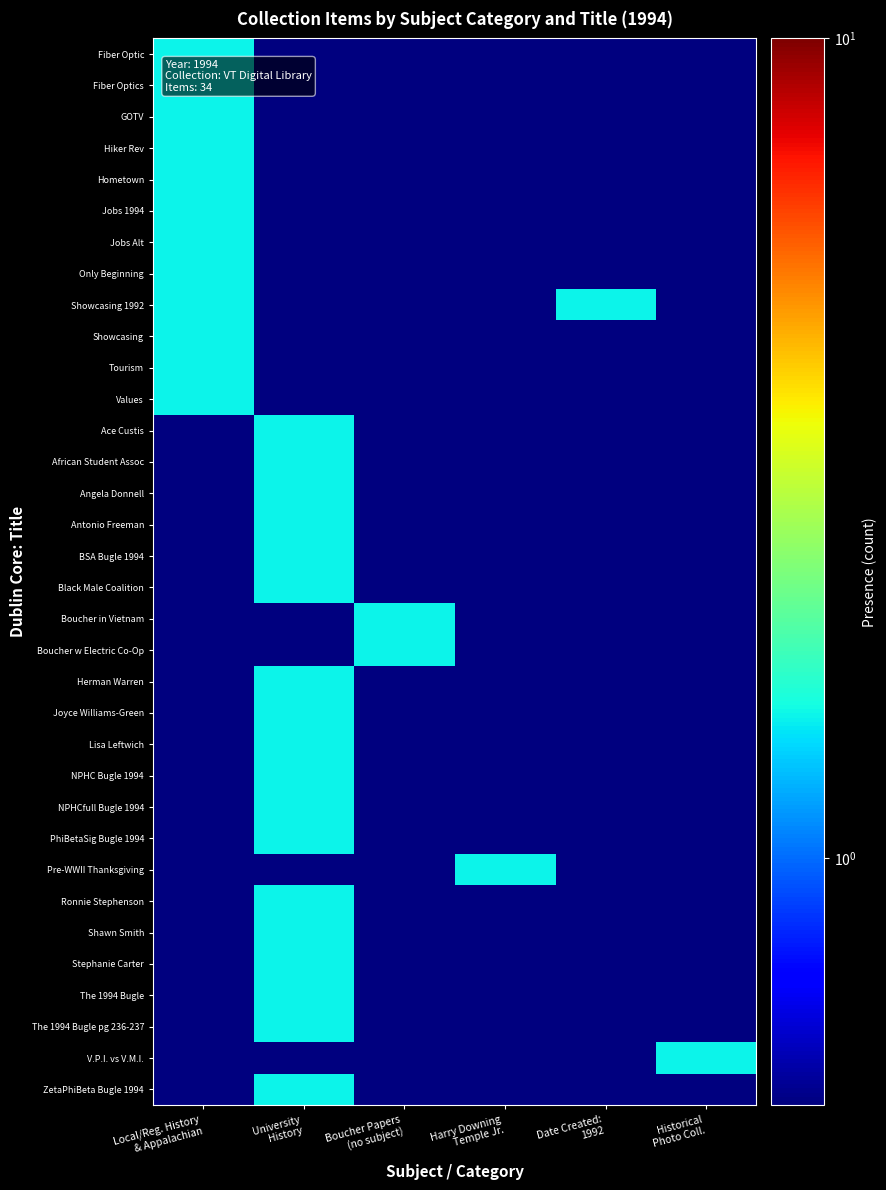

Reading right to left, list all the values displayed in this chart.

Fiber Optic: Historical
Photo Coll.=0.5	Date Created:
1992=0.5	Harry Downing
Temple Jr.=0.5	Boucher Papers
(no subject)=0.5	University
History=0.5	Local/Reg. History
& Appalachian=1.5
Fiber Optics: Historical
Photo Coll.=0.5	Date Created:
1992=0.5	Harry Downing
Temple Jr.=0.5	Boucher Papers
(no subject)=0.5	University
History=0.5	Local/Reg. History
& Appalachian=1.5
GOTV: Historical
Photo Coll.=0.5	Date Created:
1992=0.5	Harry Downing
Temple Jr.=0.5	Boucher Papers
(no subject)=0.5	University
History=0.5	Local/Reg. History
& Appalachian=1.5
Hiker Rev: Historical
Photo Coll.=0.5	Date Created:
1992=0.5	Harry Downing
Temple Jr.=0.5	Boucher Papers
(no subject)=0.5	University
History=0.5	Local/Reg. History
& Appalachian=1.5
Hometown: Historical
Photo Coll.=0.5	Date Created:
1992=0.5	Harry Downing
Temple Jr.=0.5	Boucher Papers
(no subject)=0.5	University
History=0.5	Local/Reg. History
& Appalachian=1.5
Jobs 1994: Historical
Photo Coll.=0.5	Date Created:
1992=0.5	Harry Downing
Temple Jr.=0.5	Boucher Papers
(no subject)=0.5	University
History=0.5	Local/Reg. History
& Appalachian=1.5
Jobs Alt: Historical
Photo Coll.=0.5	Date Created:
1992=0.5	Harry Downing
Temple Jr.=0.5	Boucher Papers
(no subject)=0.5	University
History=0.5	Local/Reg. History
& Appalachian=1.5
Only Beginning: Historical
Photo Coll.=0.5	Date Created:
1992=0.5	Harry Downing
Temple Jr.=0.5	Boucher Papers
(no subject)=0.5	University
History=0.5	Local/Reg. History
& Appalachian=1.5
Showcasing 1992: Historical
Photo Coll.=0.5	Date Created:
1992=1.5	Harry Downing
Temple Jr.=0.5	Boucher Papers
(no subject)=0.5	University
History=0.5	Local/Reg. History
& Appalachian=1.5
Showcasing: Historical
Photo Coll.=0.5	Date Created:
1992=0.5	Harry Downing
Temple Jr.=0.5	Boucher Papers
(no subject)=0.5	University
History=0.5	Local/Reg. History
& Appalachian=1.5
Tourism: Historical
Photo Coll.=0.5	Date Created:
1992=0.5	Harry Downing
Temple Jr.=0.5	Boucher Papers
(no subject)=0.5	University
History=0.5	Local/Reg. History
& Appalachian=1.5
Values: Historical
Photo Coll.=0.5	Date Created:
1992=0.5	Harry Downing
Temple Jr.=0.5	Boucher Papers
(no subject)=0.5	University
History=0.5	Local/Reg. History
& Appalachian=1.5
Ace Custis: Historical
Photo Coll.=0.5	Date Created:
1992=0.5	Harry Downing
Temple Jr.=0.5	Boucher Papers
(no subject)=0.5	University
History=1.5	Local/Reg. History
& Appalachian=0.5
African Student Assoc: Historical
Photo Coll.=0.5	Date Created:
1992=0.5	Harry Downing
Temple Jr.=0.5	Boucher Papers
(no subject)=0.5	University
History=1.5	Local/Reg. History
& Appalachian=0.5
Angela Donnell: Historical
Photo Coll.=0.5	Date Created:
1992=0.5	Harry Downing
Temple Jr.=0.5	Boucher Papers
(no subject)=0.5	University
History=1.5	Local/Reg. History
& Appalachian=0.5
Antonio Freeman: Historical
Photo Coll.=0.5	Date Created:
1992=0.5	Harry Downing
Temple Jr.=0.5	Boucher Papers
(no subject)=0.5	University
History=1.5	Local/Reg. History
& Appalachian=0.5
BSA Bugle 1994: Historical
Photo Coll.=0.5	Date Created:
1992=0.5	Harry Downing
Temple Jr.=0.5	Boucher Papers
(no subject)=0.5	University
History=1.5	Local/Reg. History
& Appalachian=0.5
Black Male Coalition: Historical
Photo Coll.=0.5	Date Created:
1992=0.5	Harry Downing
Temple Jr.=0.5	Boucher Papers
(no subject)=0.5	University
History=1.5	Local/Reg. History
& Appalachian=0.5
Boucher in Vietnam: Historical
Photo Coll.=0.5	Date Created:
1992=0.5	Harry Downing
Temple Jr.=0.5	Boucher Papers
(no subject)=1.5	University
History=0.5	Local/Reg. History
& Appalachian=0.5
Boucher w Electric Co-Op: Historical
Photo Coll.=0.5	Date Created:
1992=0.5	Harry Downing
Temple Jr.=0.5	Boucher Papers
(no subject)=1.5	University
History=0.5	Local/Reg. History
& Appalachian=0.5
Herman Warren: Historical
Photo Coll.=0.5	Date Created:
1992=0.5	Harry Downing
Temple Jr.=0.5	Boucher Papers
(no subject)=0.5	University
History=1.5	Local/Reg. History
& Appalachian=0.5
Joyce Williams-Green: Historical
Photo Coll.=0.5	Date Created:
1992=0.5	Harry Downing
Temple Jr.=0.5	Boucher Papers
(no subject)=0.5	University
History=1.5	Local/Reg. History
& Appalachian=0.5
Lisa Leftwich: Historical
Photo Coll.=0.5	Date Created:
1992=0.5	Harry Downing
Temple Jr.=0.5	Boucher Papers
(no subject)=0.5	University
History=1.5	Local/Reg. History
& Appalachian=0.5
NPHC Bugle 1994: Historical
Photo Coll.=0.5	Date Created:
1992=0.5	Harry Downing
Temple Jr.=0.5	Boucher Papers
(no subject)=0.5	University
History=1.5	Local/Reg. History
& Appalachian=0.5
NPHCfull Bugle 1994: Historical
Photo Coll.=0.5	Date Created:
1992=0.5	Harry Downing
Temple Jr.=0.5	Boucher Papers
(no subject)=0.5	University
History=1.5	Local/Reg. History
& Appalachian=0.5
PhiBetaSig Bugle 1994: Historical
Photo Coll.=0.5	Date Created:
1992=0.5	Harry Downing
Temple Jr.=0.5	Boucher Papers
(no subject)=0.5	University
History=1.5	Local/Reg. History
& Appalachian=0.5
Pre-WWII Thanksgiving: Historical
Photo Coll.=0.5	Date Created:
1992=0.5	Harry Downing
Temple Jr.=1.5	Boucher Papers
(no subject)=0.5	University
History=0.5	Local/Reg. History
& Appalachian=0.5
Ronnie Stephenson: Historical
Photo Coll.=0.5	Date Created:
1992=0.5	Harry Downing
Temple Jr.=0.5	Boucher Papers
(no subject)=0.5	University
History=1.5	Local/Reg. History
& Appalachian=0.5
Shawn Smith: Historical
Photo Coll.=0.5	Date Created:
1992=0.5	Harry Downing
Temple Jr.=0.5	Boucher Papers
(no subject)=0.5	University
History=1.5	Local/Reg. History
& Appalachian=0.5
Stephanie Carter: Historical
Photo Coll.=0.5	Date Created:
1992=0.5	Harry Downing
Temple Jr.=0.5	Boucher Papers
(no subject)=0.5	University
History=1.5	Local/Reg. History
& Appalachian=0.5
The 1994 Bugle: Historical
Photo Coll.=0.5	Date Created:
1992=0.5	Harry Downing
Temple Jr.=0.5	Boucher Papers
(no subject)=0.5	University
History=1.5	Local/Reg. History
& Appalachian=0.5
The 1994 Bugle pg 236-237: Historical
Photo Coll.=0.5	Date Created:
1992=0.5	Harry Downing
Temple Jr.=0.5	Boucher Papers
(no subject)=0.5	University
History=1.5	Local/Reg. History
& Appalachian=0.5
V.P.I. vs V.M.I.: Historical
Photo Coll.=1.5	Date Created:
1992=0.5	Harry Downing
Temple Jr.=0.5	Boucher Papers
(no subject)=0.5	University
History=0.5	Local/Reg. History
& Appalachian=0.5
ZetaPhiBeta Bugle 1994: Historical
Photo Coll.=0.5	Date Created:
1992=0.5	Harry Downing
Temple Jr.=0.5	Boucher Papers
(no subject)=0.5	University
History=1.5	Local/Reg. History
& Appalachian=0.5